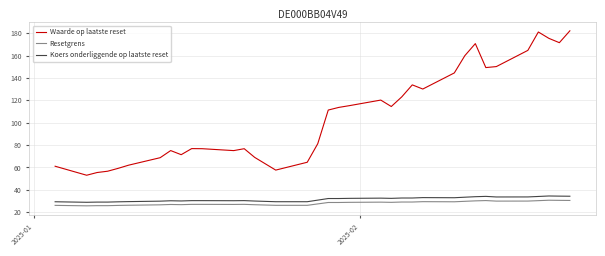

What is the average value of the Resetgrens series?

28.1